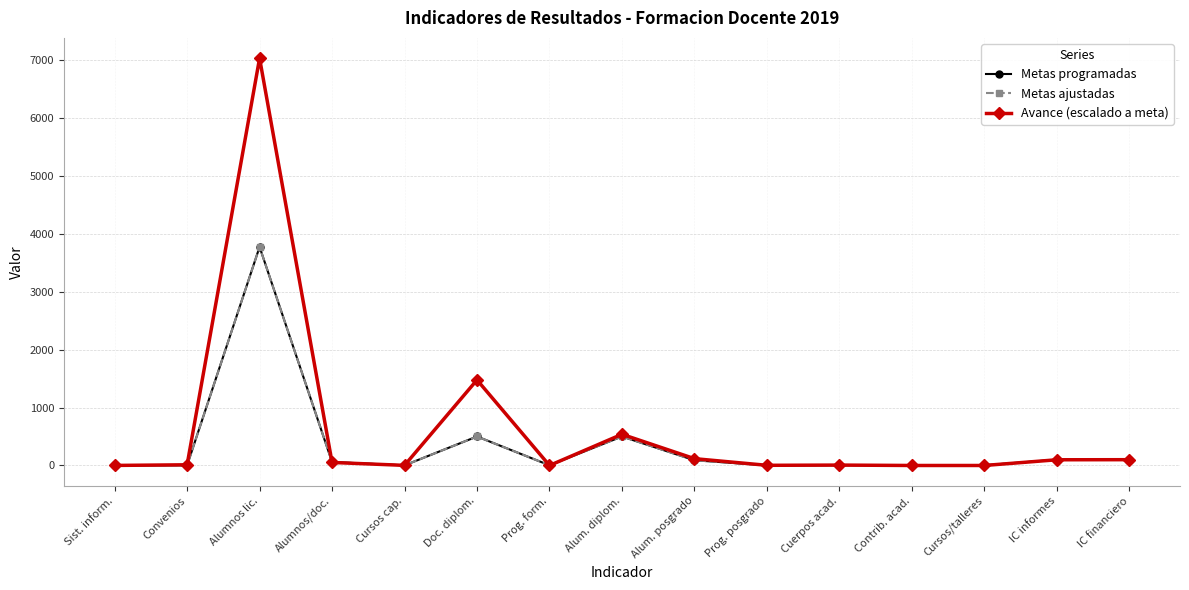

At Cursos cap., list the series in order from smallest to largest.

Metas programadas, Metas ajustadas, Avance (escalado a meta)